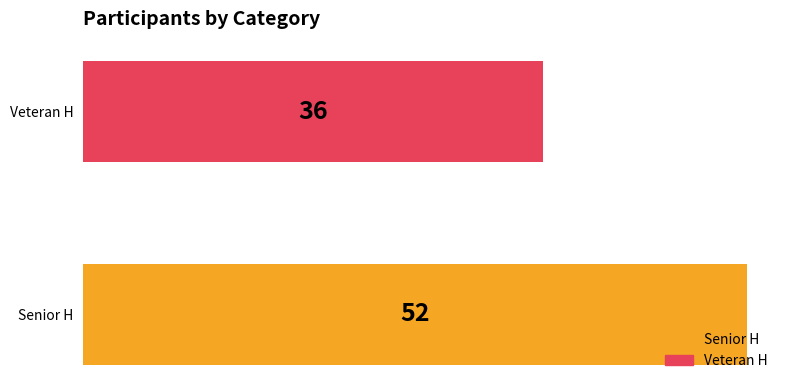

How many data points are less than 52?

1